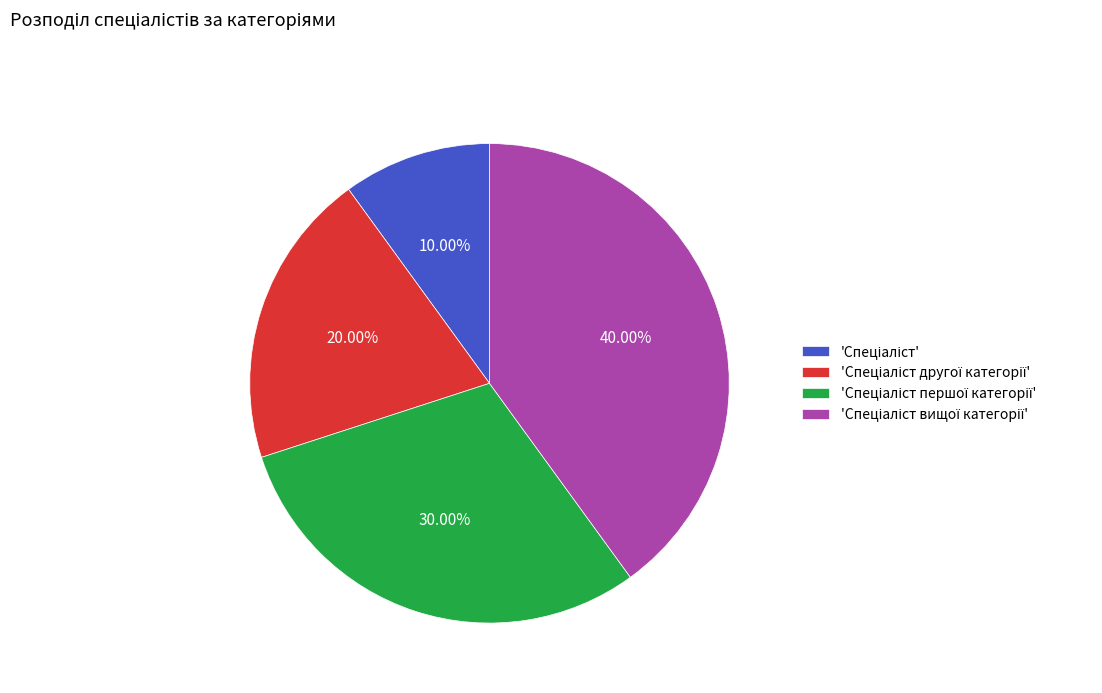

Is there a majority slice in this chart?

No